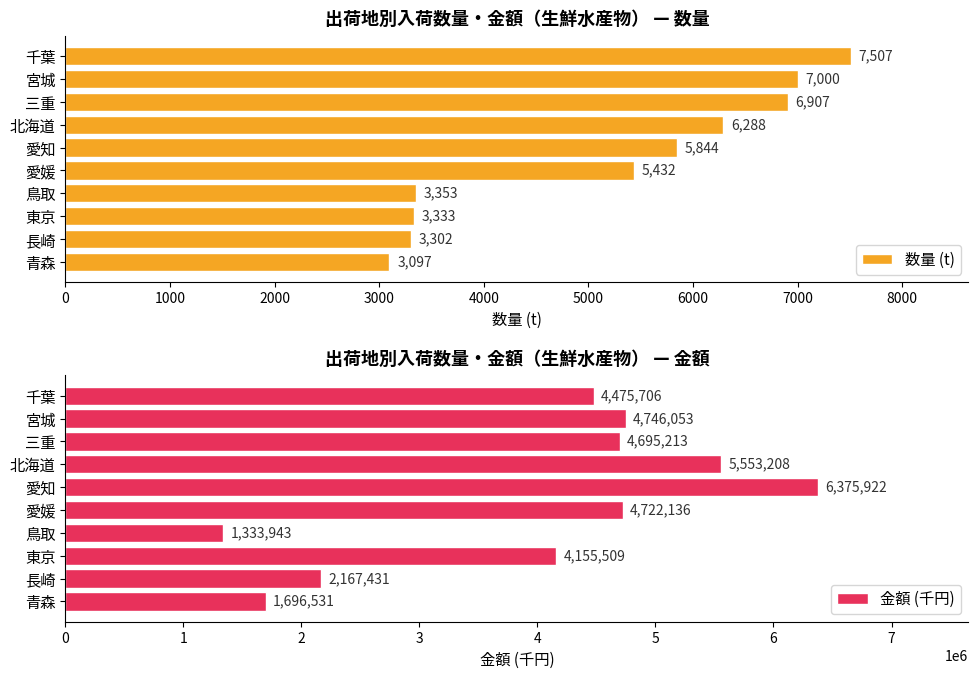

The value of 金額 (千円) at 4000 is 10064585. True or false?

False